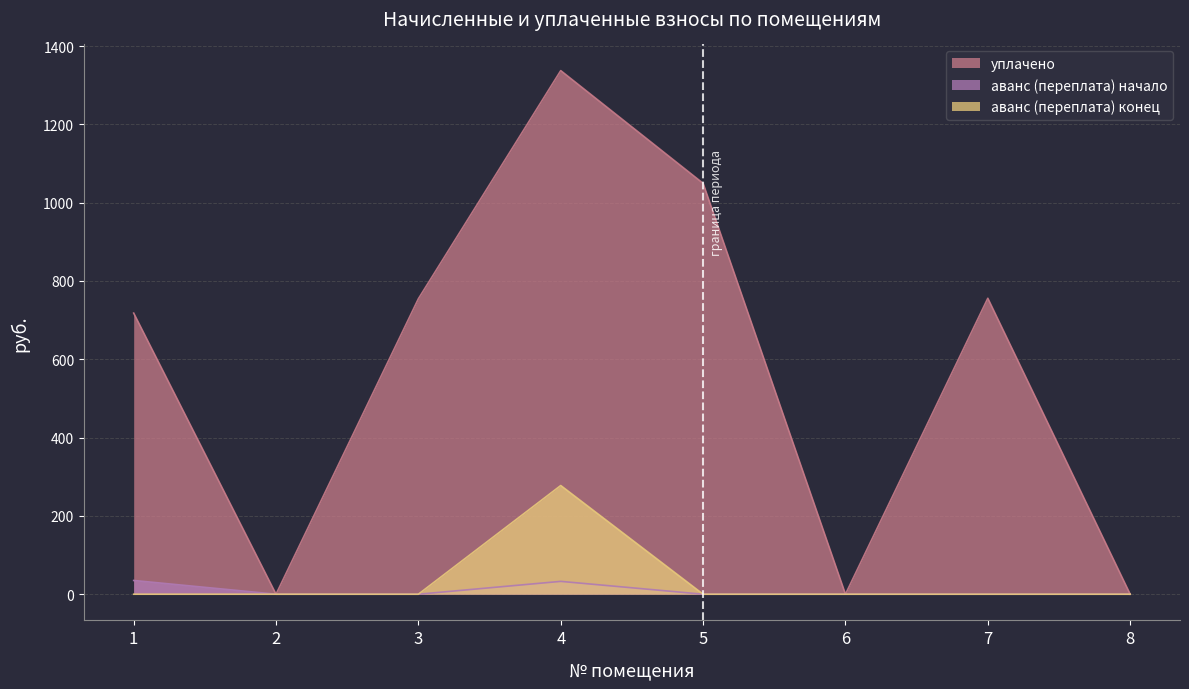

Is the value of аванс (переплата) конец at 3 greater than the value of аванс (переплата) at 3?

No